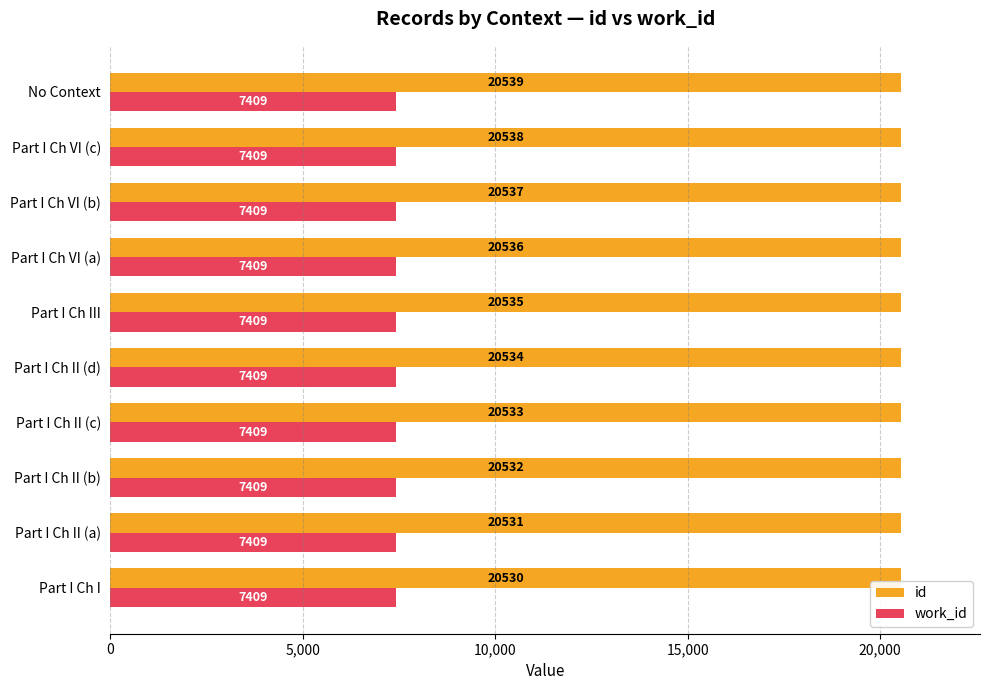

What is the minimum value shown in the chart?

7409